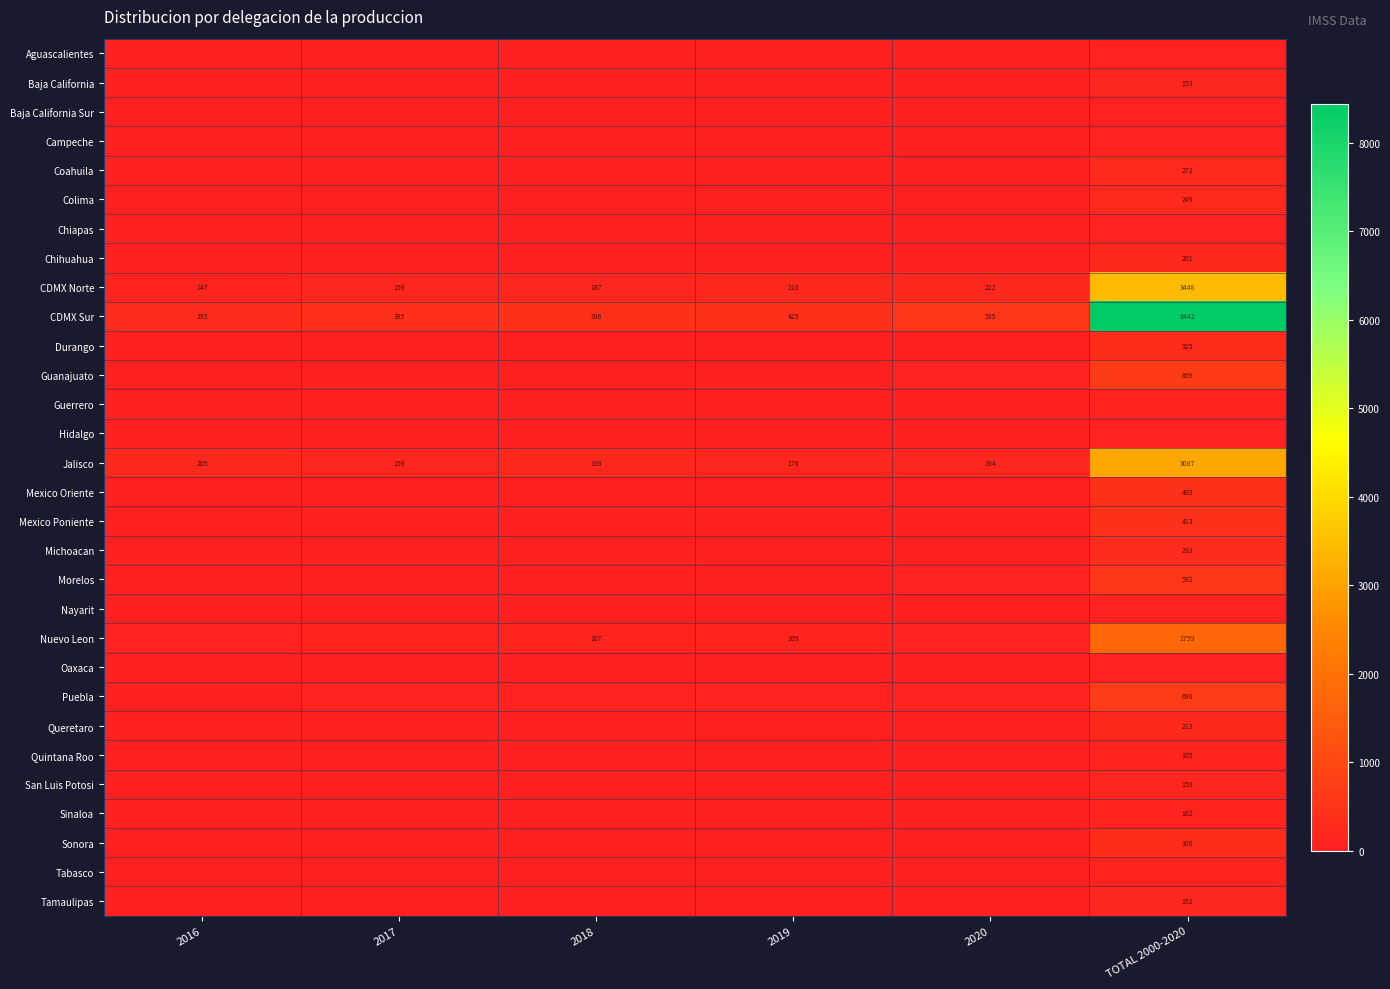

At which label does CDMX Norte reach its peak?

TOTAL 2000-2020